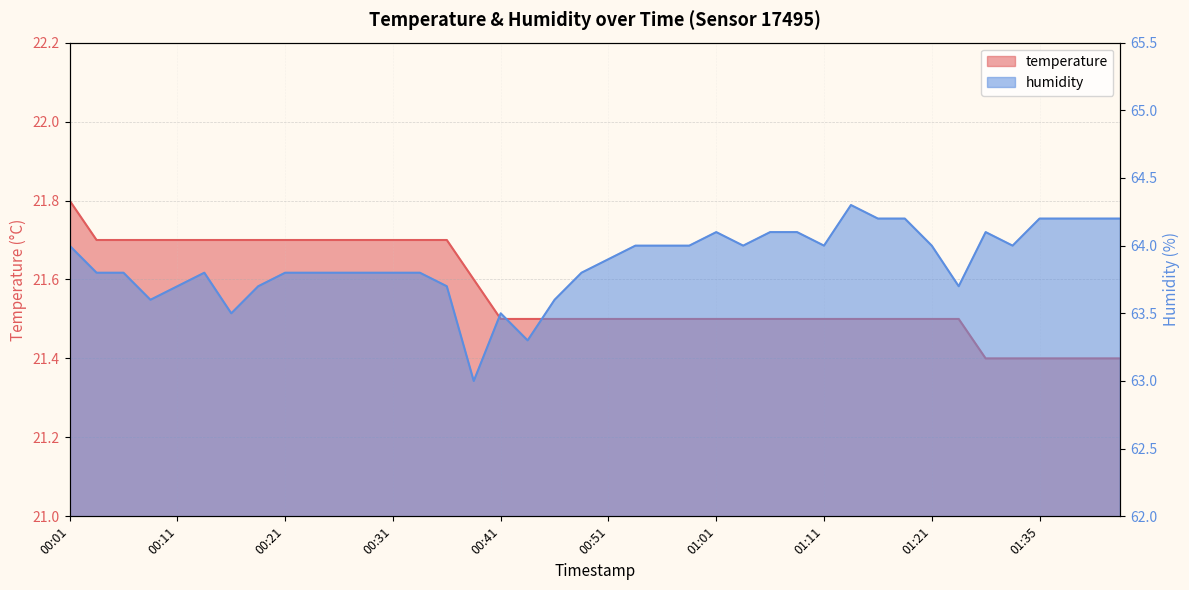

What is the smallest value displayed?

21.4